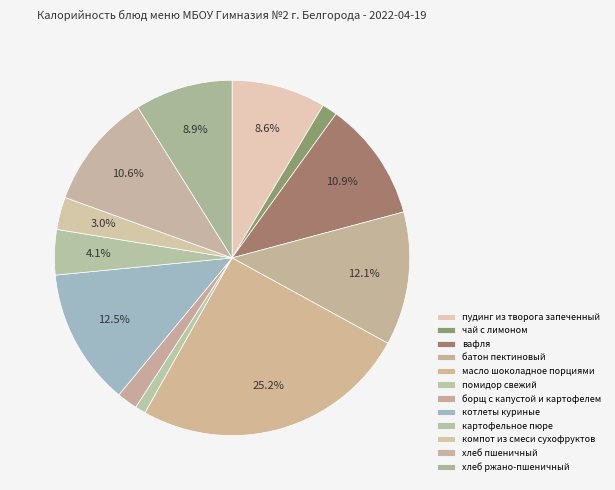

To the nearest percent, what portion does картофельное пюре represent?

4%